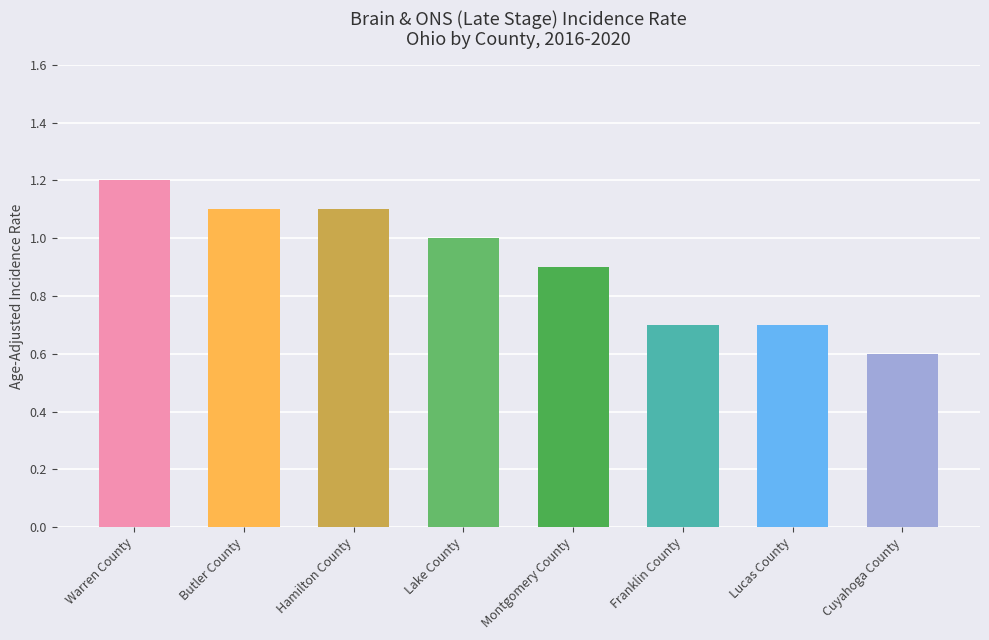

What is the change in value from Lucas County to Cuyahoga County?

-0.1